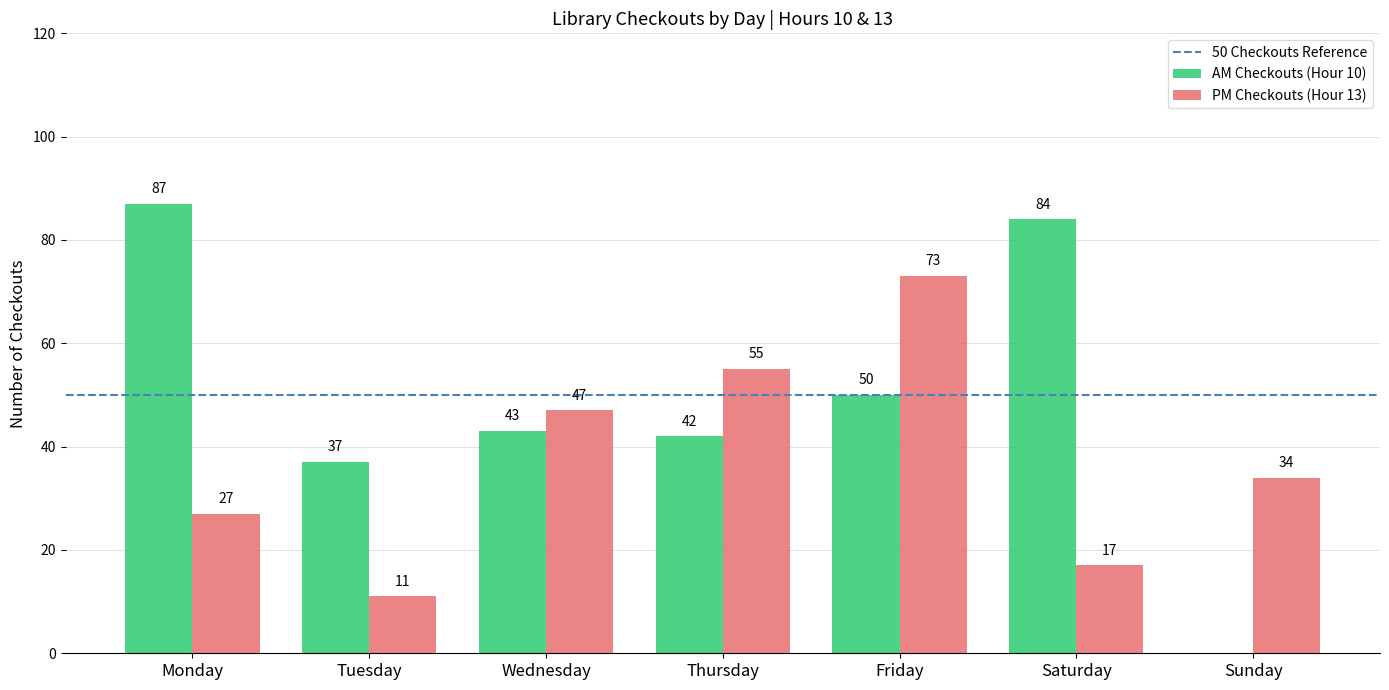

Reading right to left, transcribe all the data shown in this chart.

AM Checkouts (Hour 10): 0	84	50	42	43	37	87
PM Checkouts (Hour 13): 34	17	73	55	47	11	27